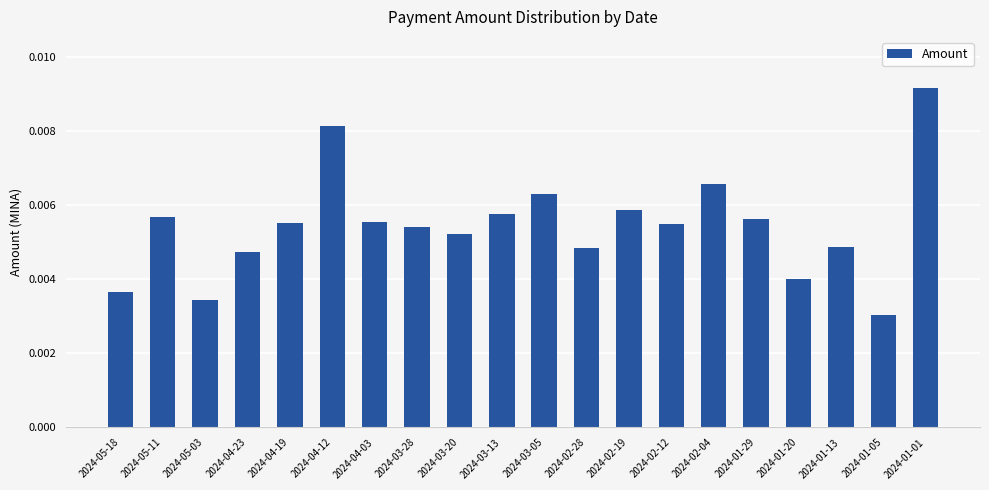

What is the sum of all values?

0.1